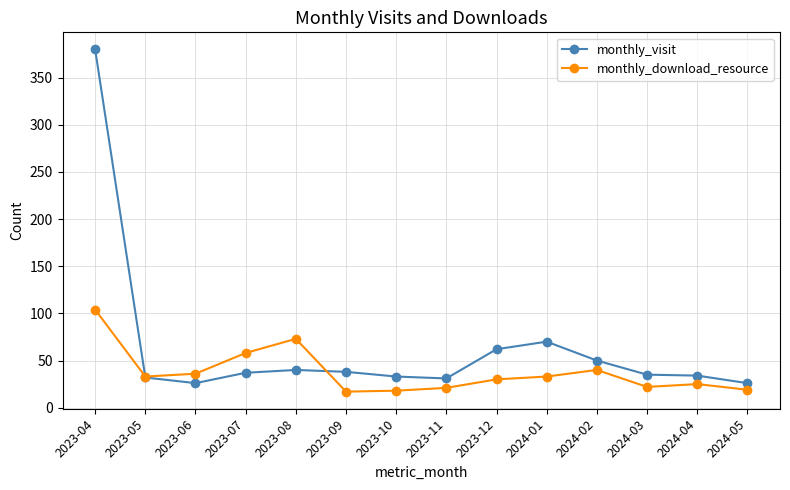

At how many categories does at least one series exceed 22?

14